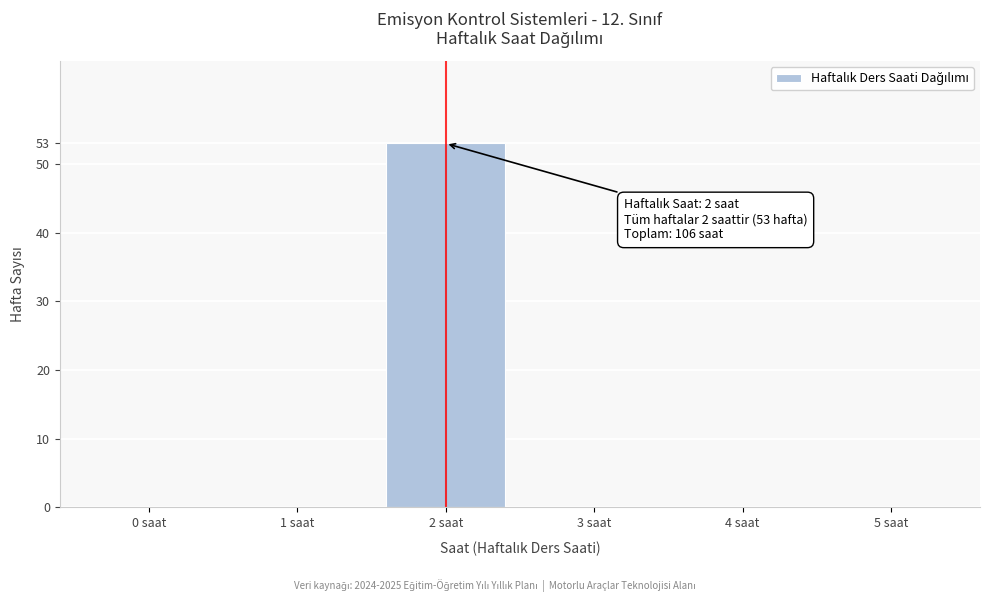

Reading right to left, list all the values displayed in this chart.

5 saat=0	4 saat=0	3 saat=0	2 saat=53	1 saat=0	0 saat=0